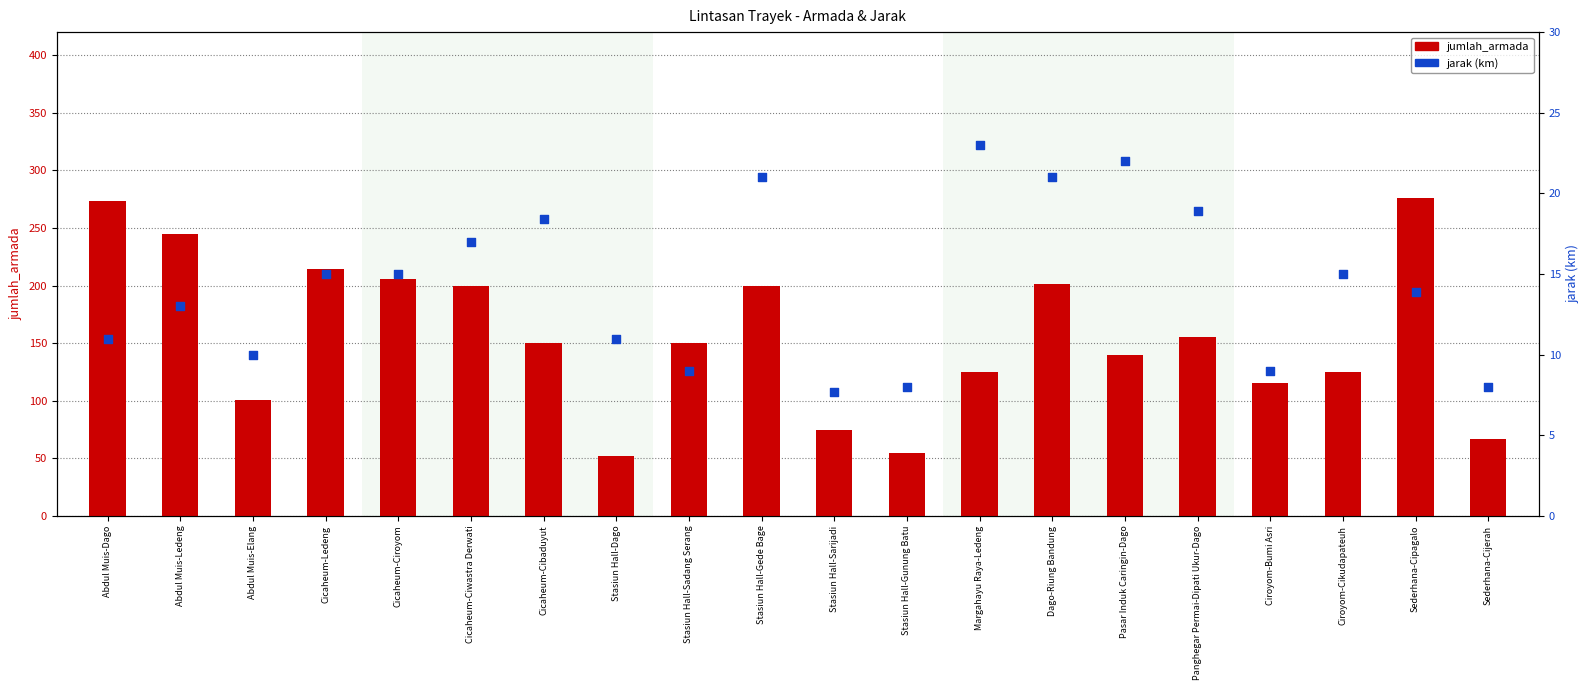

At how many categories does at least one series exceed 230?

3